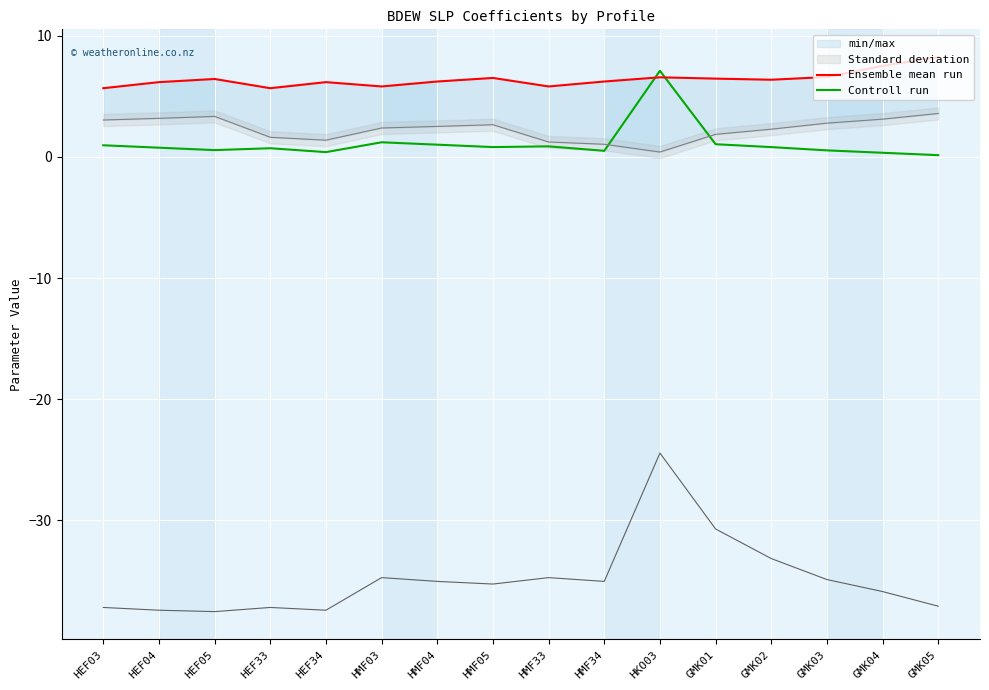

At which category does the chart reach its peak across all series?

GMK05